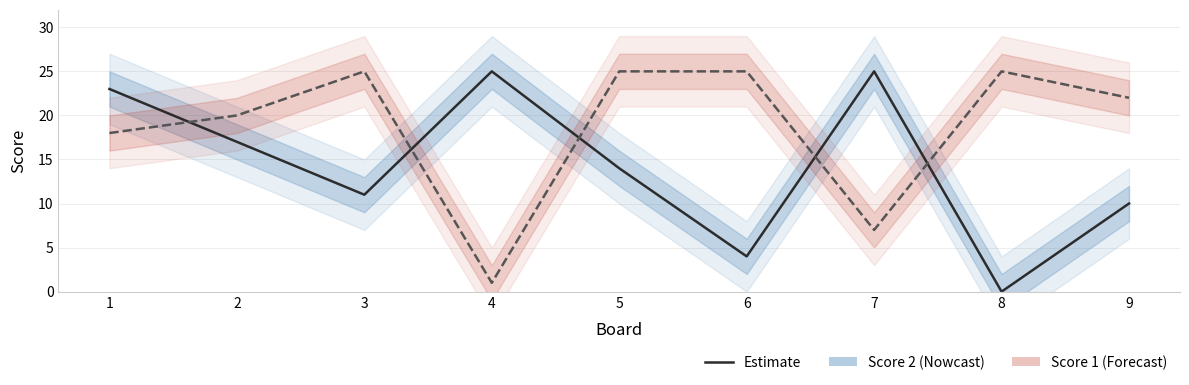

What is the sum of the Score 2 values at 6 and 1?

27